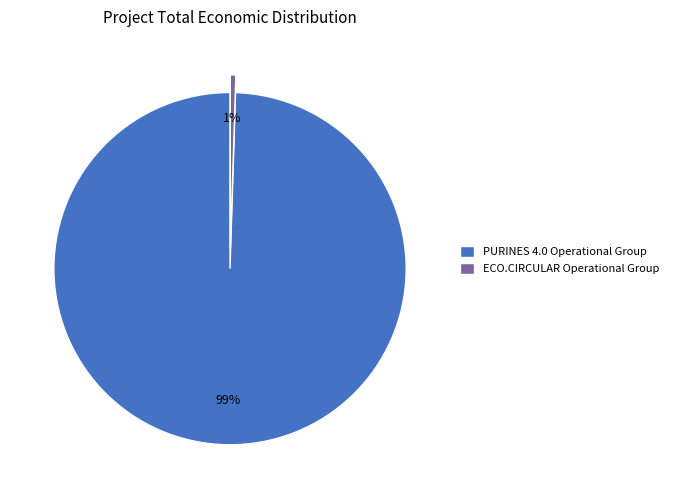

What percentage is the ECO.CIRCULAR Operational Group slice, to the nearest percent?

1%